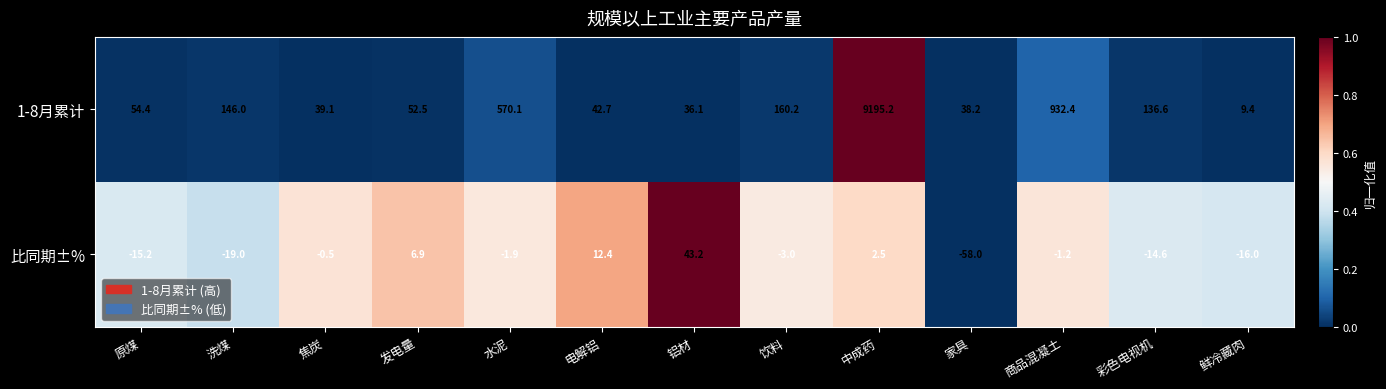

Which series has the widest spread of values?

1-8月累计